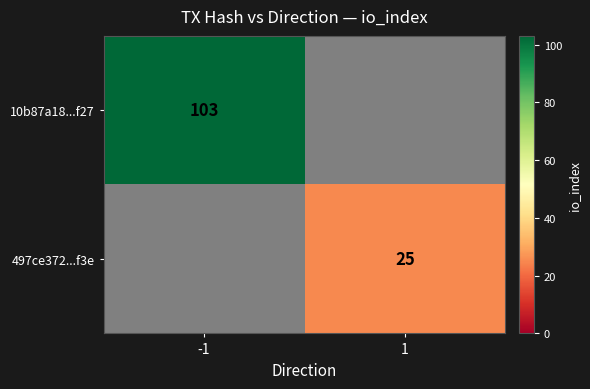

The value of 497ce372...f3e at 1 is 44. True or false?

False